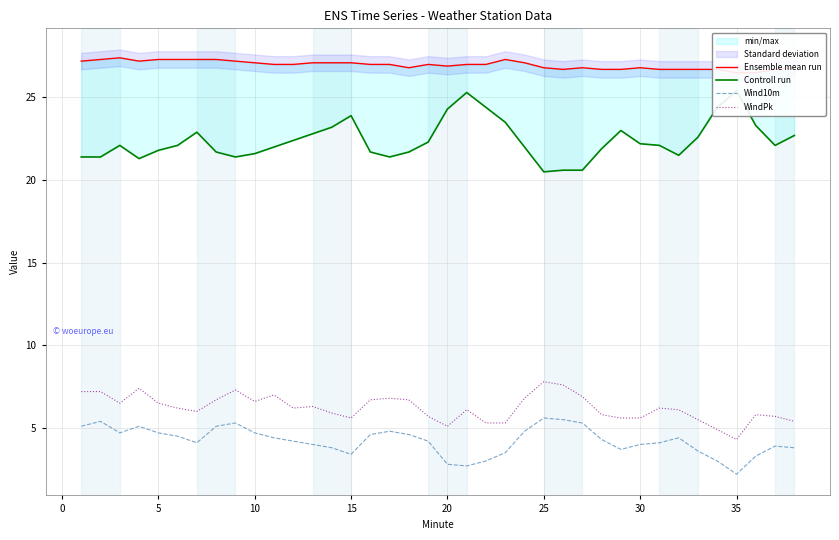

True or false: WindPk and Wind10m cross at least once.

False